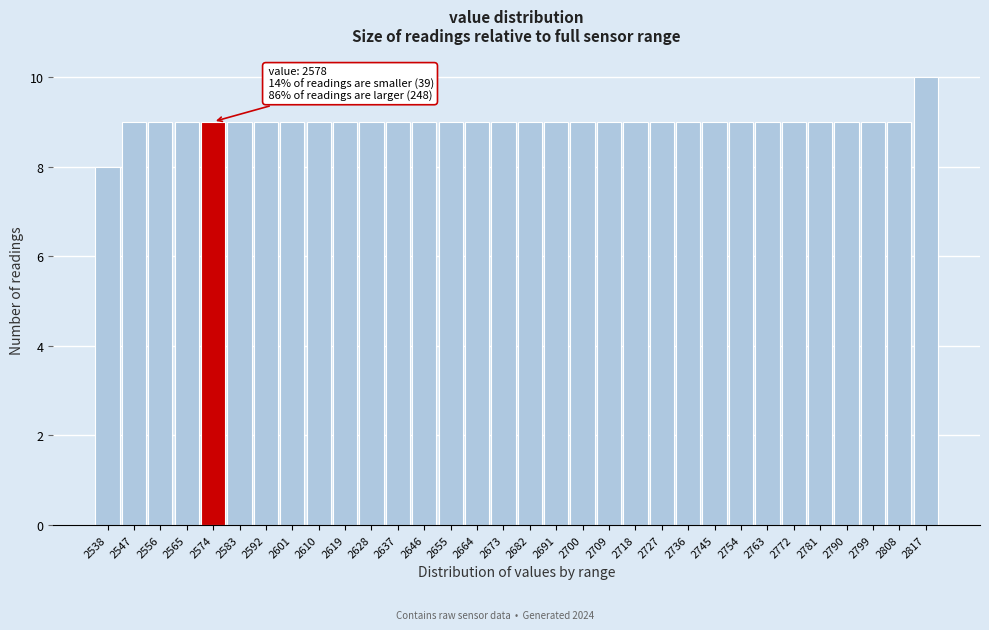

What is the value of the 1st bar from the left?

8